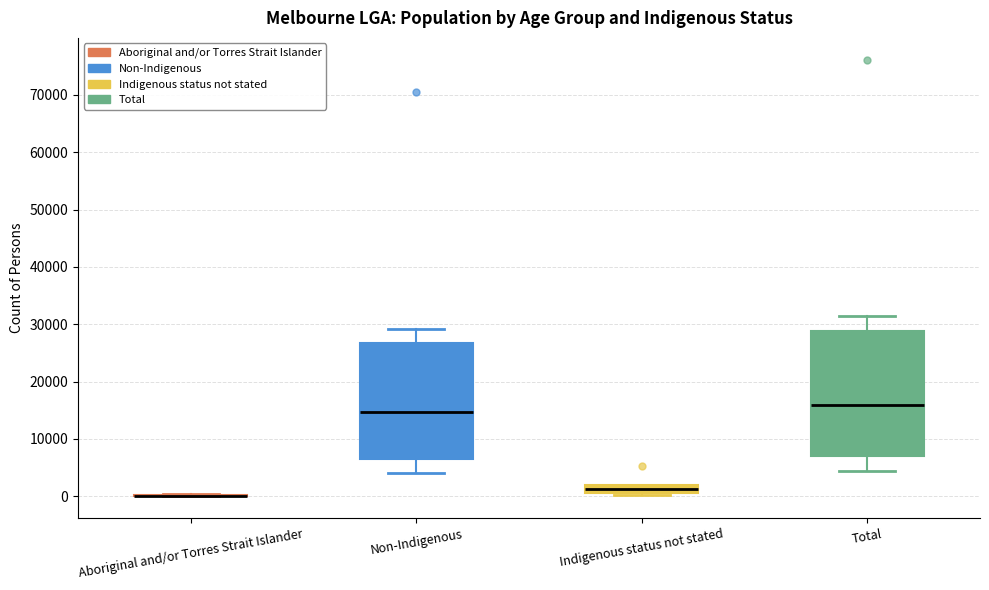

Comparing the boxes themselves (not the whiskers), which one is the tallest?

Total